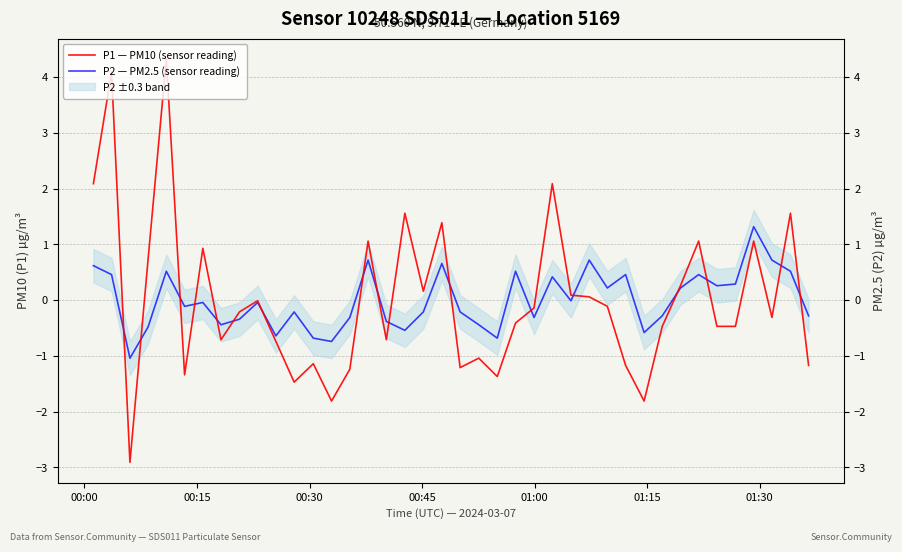

Does the chart display data point markers on the line(s)?

No